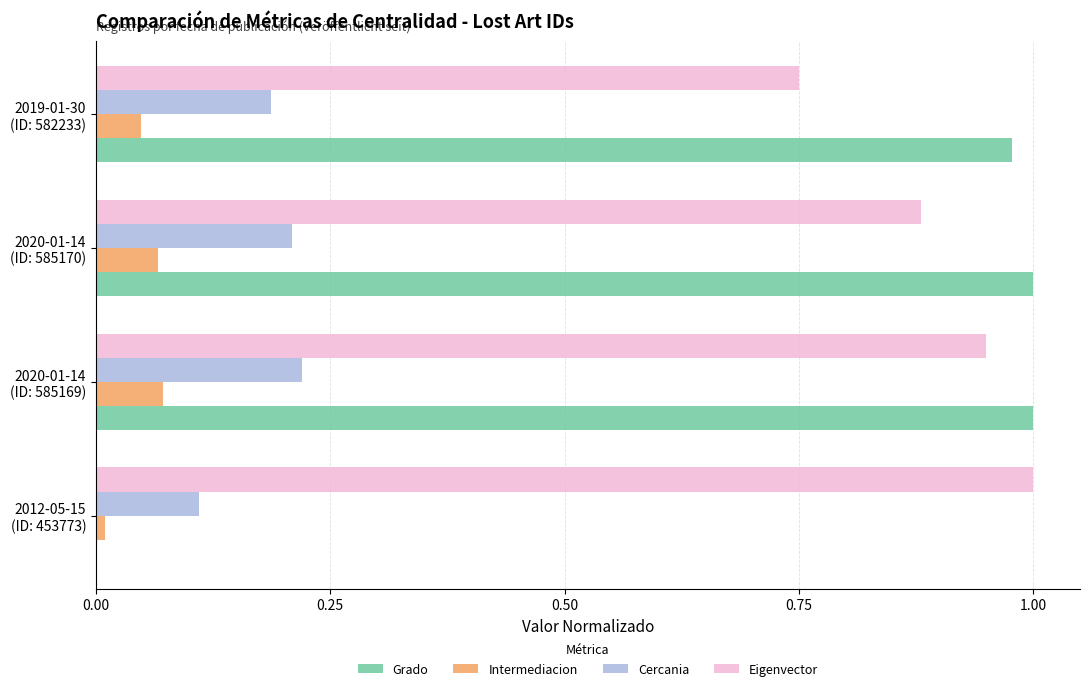

What is the sum of all Grado values?

3.0